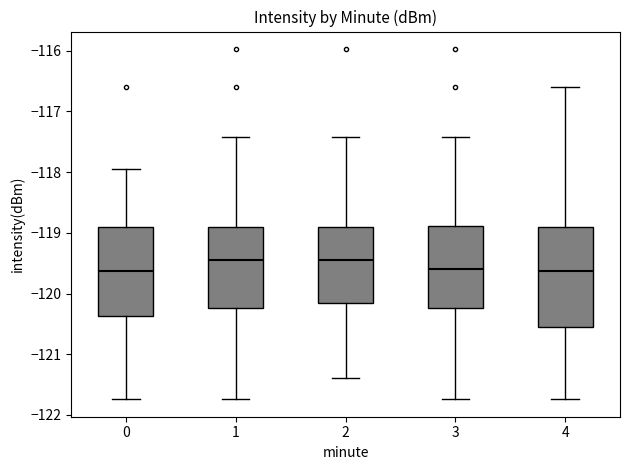

Where does the upper whisker of the box at x = 0 end on the y-axis? The values are not printed on the chart, so give them approximately, as read against the axis.

-117.9